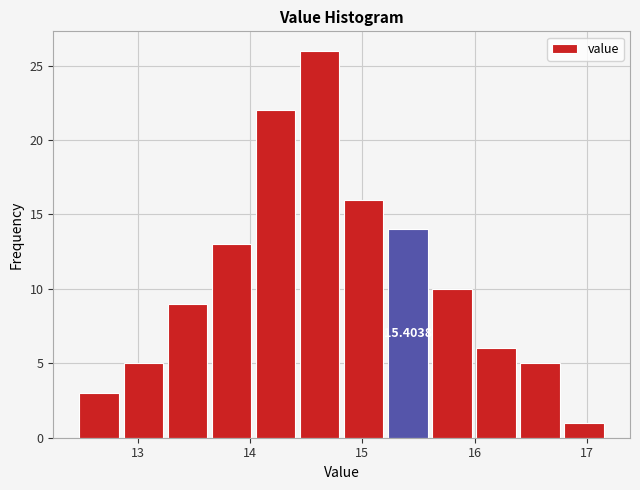

Read against the x-axis, roughly where is the centre of the tallest bar?

14.6